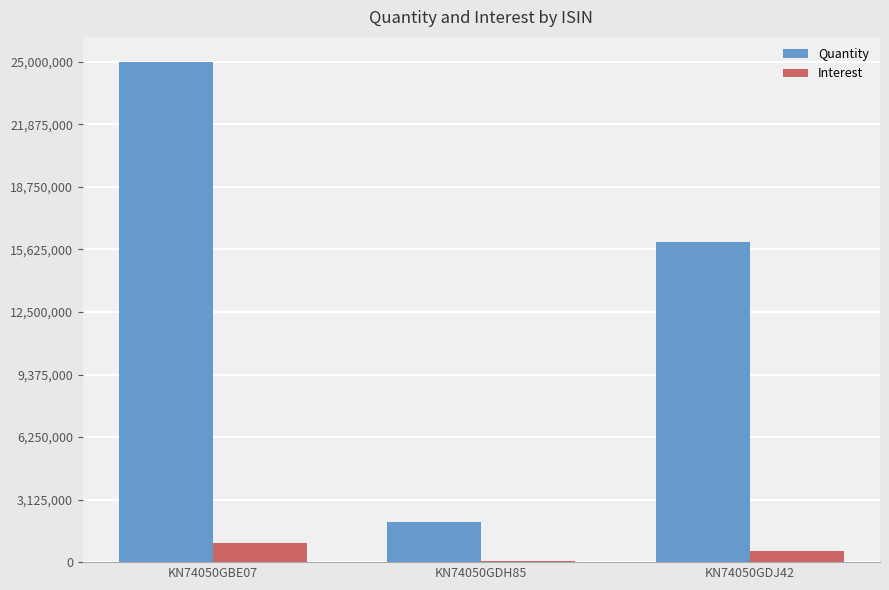

At which category is the sum across all series the highest?

KN74050GBE07